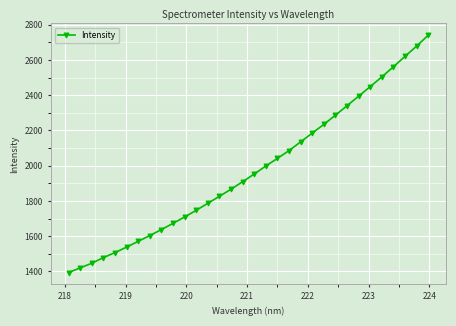

What is the difference between the maximum and minimum values?

1347.1